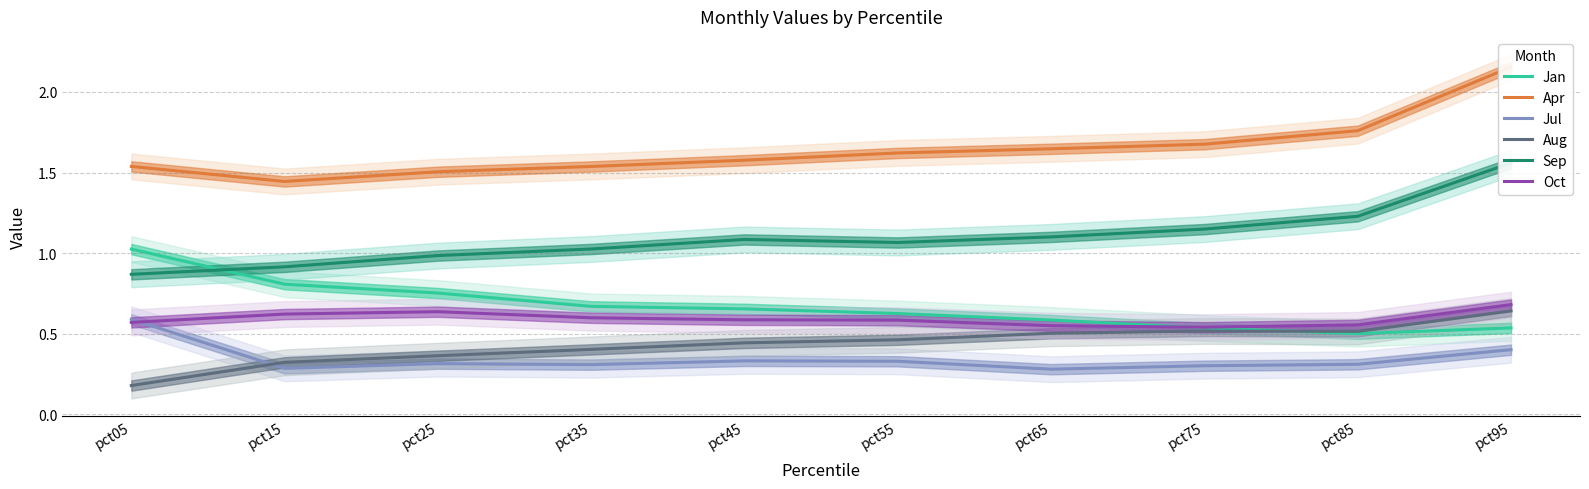

Which series changed the most between pct05 and pct95?

Sep